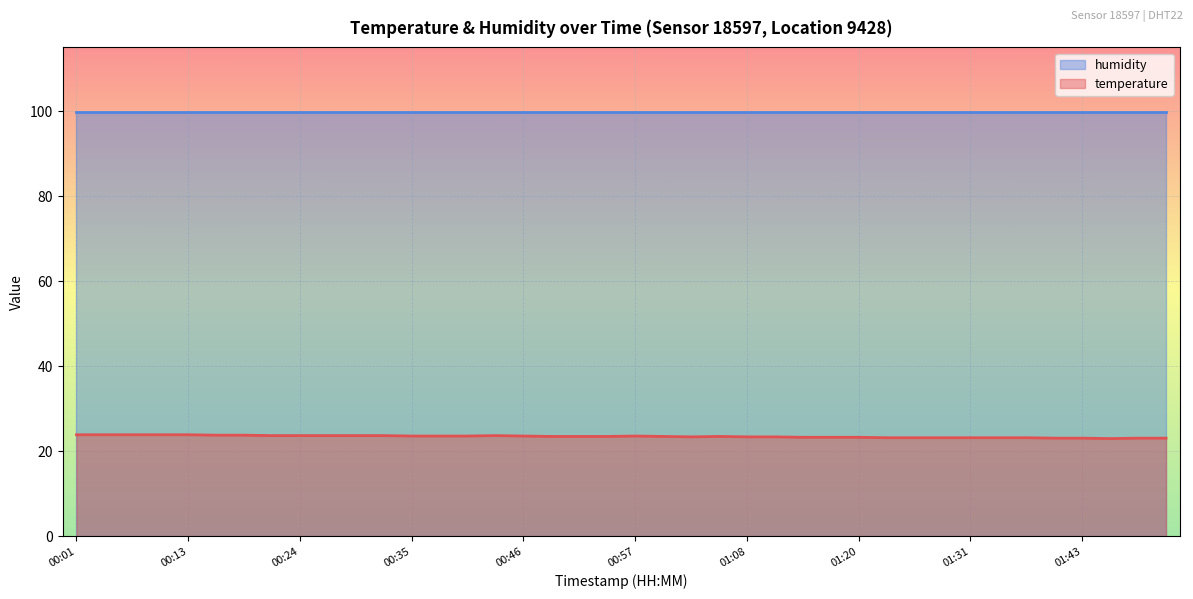

What is the change in value from 00:21 to 01:48?

-0.6